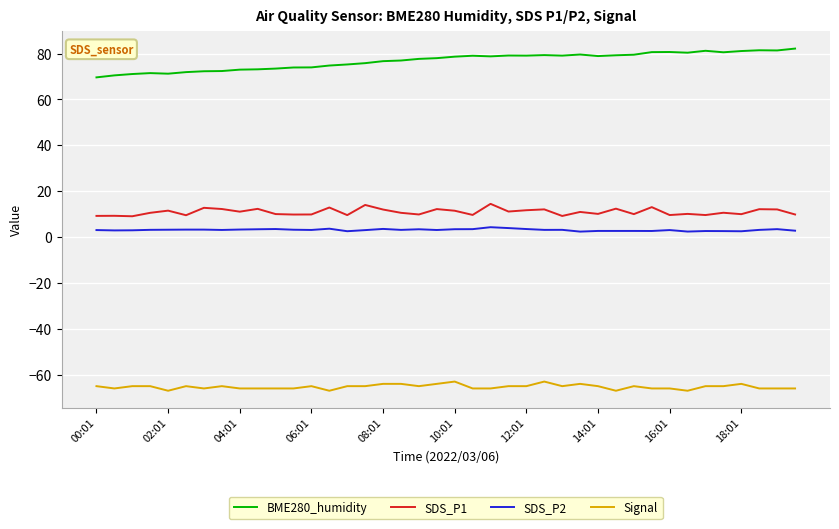

What is the difference between the maximum and minimum values in the Signal series?

4.0